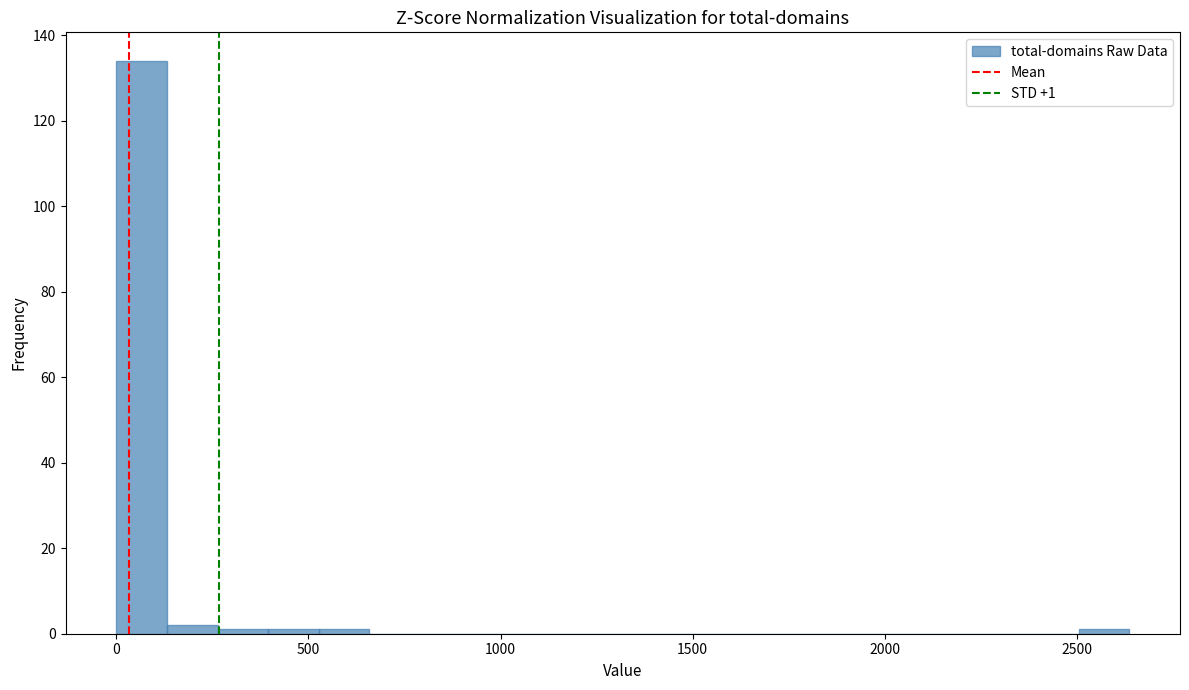

Around what value on the x-axis is the tallest bar? Give the approximate position of its centre, as read against the axis.

50